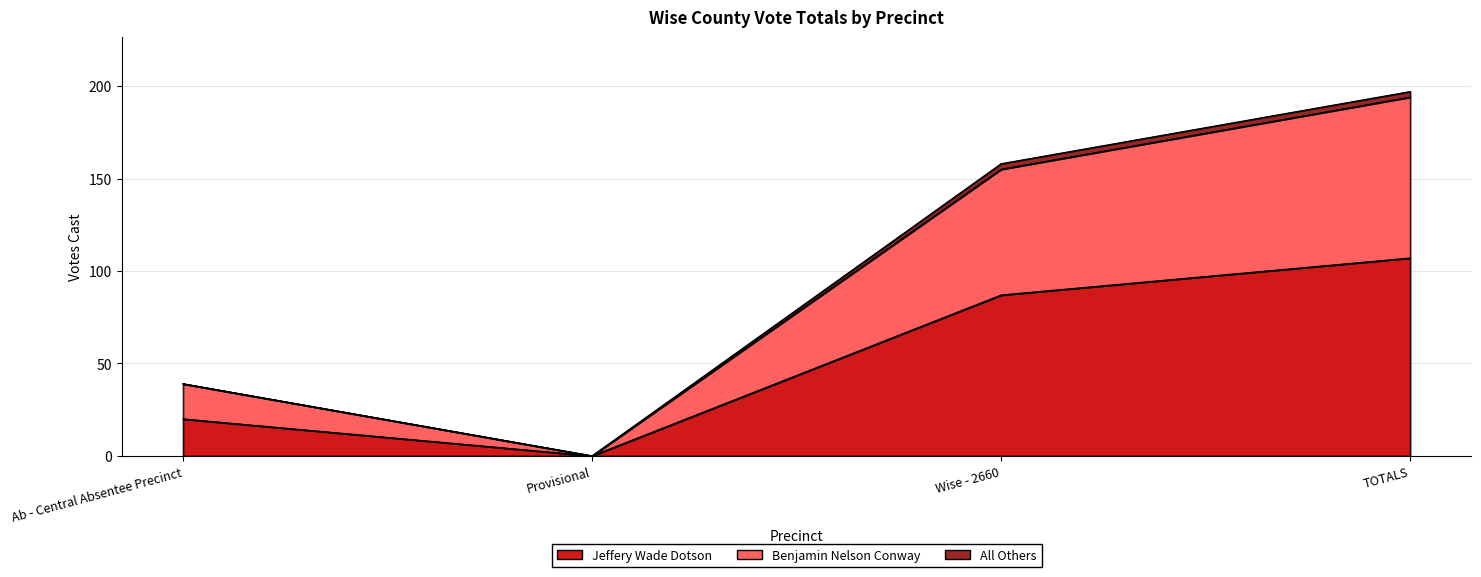

How many Benjamin Nelson Conway values are between 39 and 194?

3